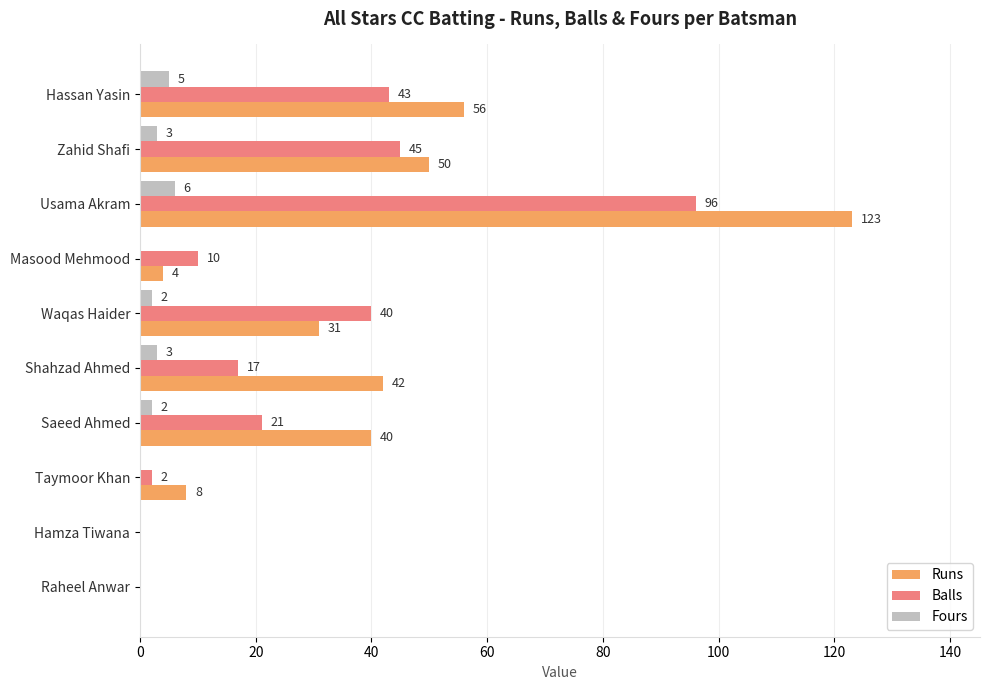

What is the sum of the Balls values at Hamza Tiwana and Hassan Yasin?

43